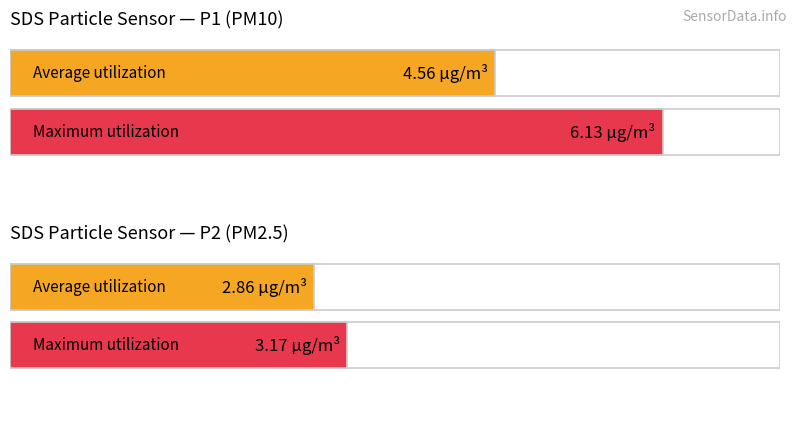

What is the greatest value displayed?

6.1